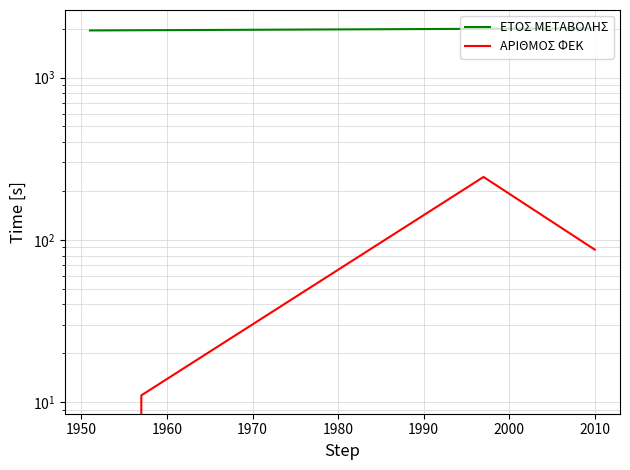

True or false: ΑΡΙΘΜΟΣ ΦΕΚ has more than 2 interior local peaks.

False